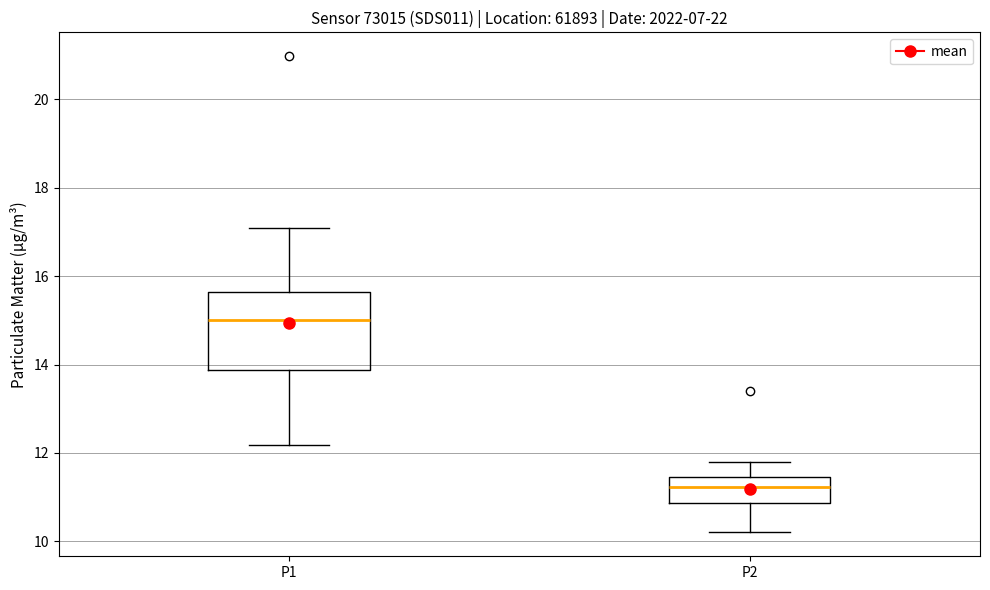

Which box's median line is the lowest?

P2